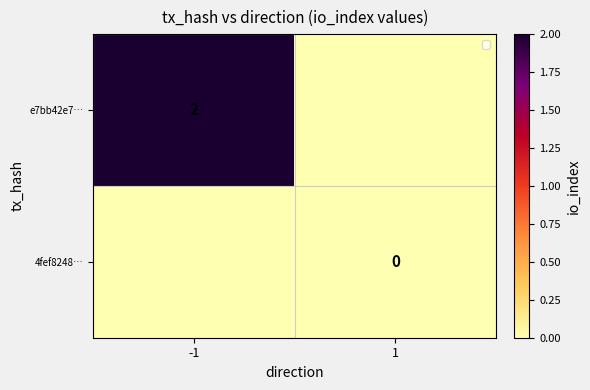

The e7bb42e7… series shows 1 at -1. True or false?

False